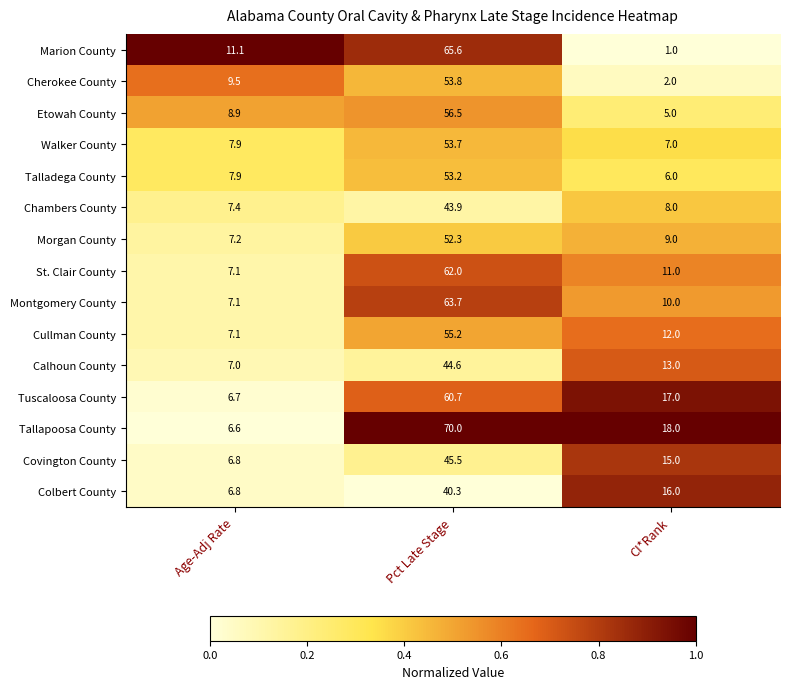

Which series has the largest total across all categories?

Tallapoosa County